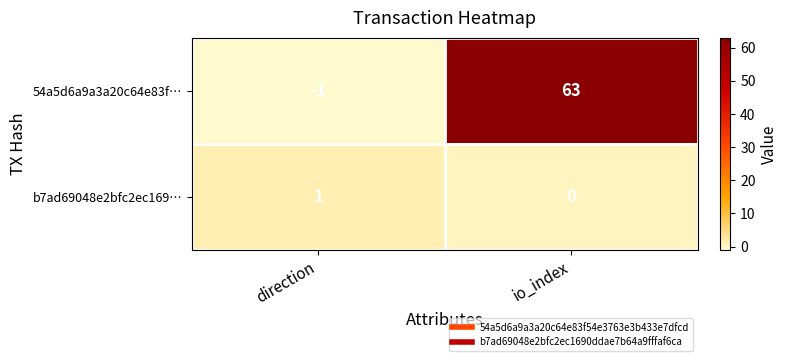

What is the spread (max minus min) of values at direction?

2